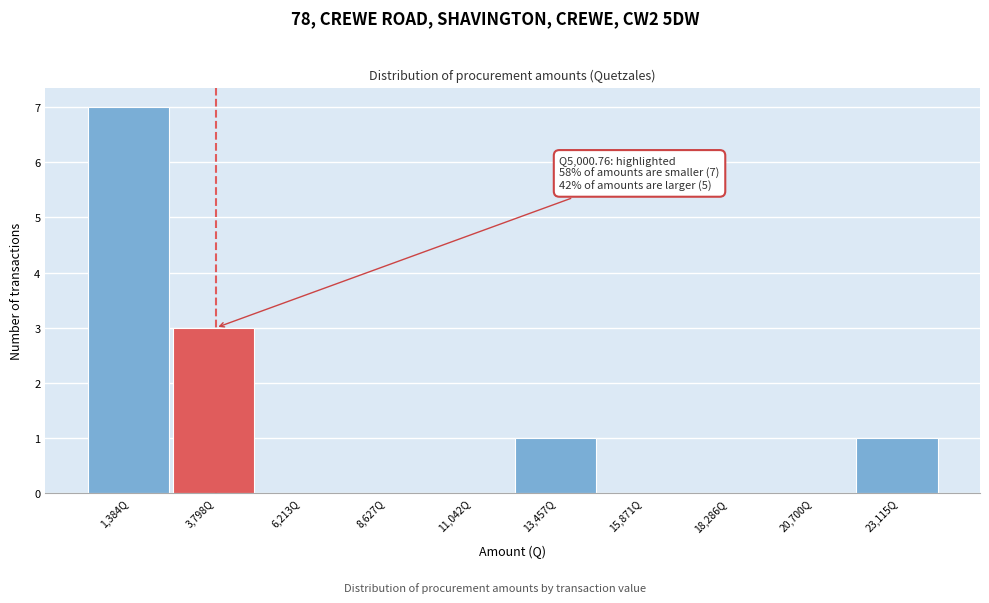

Reading left to right, what are all the values shown in this chart?

1,384Q=7	3,798Q=3	6,213Q=0	8,627Q=0	11,042Q=0	13,457Q=1	15,871Q=0	18,286Q=0	20,700Q=0	23,115Q=1